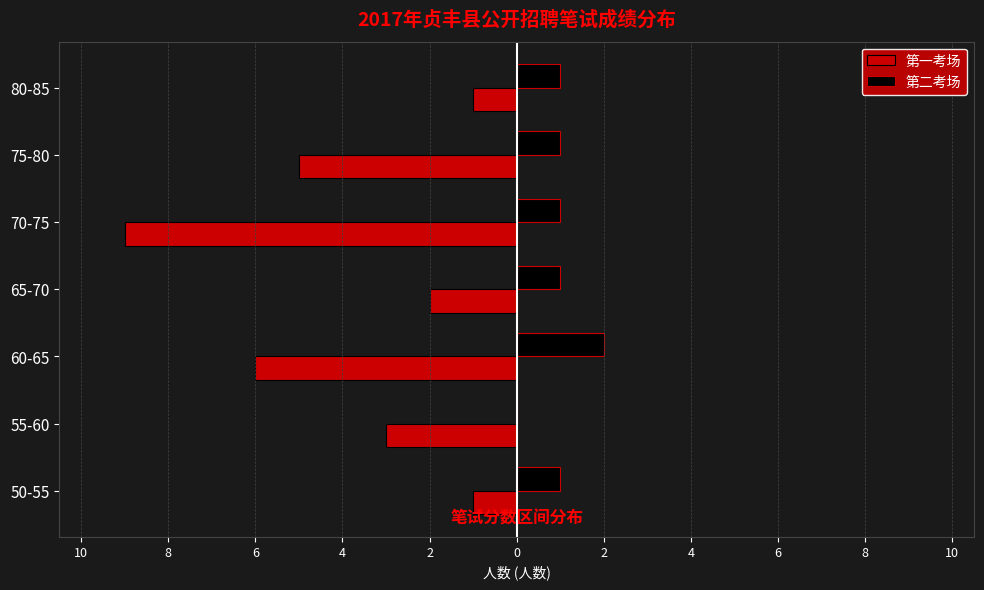

What are all the series names shown in the legend?

第一考场, 第二考场